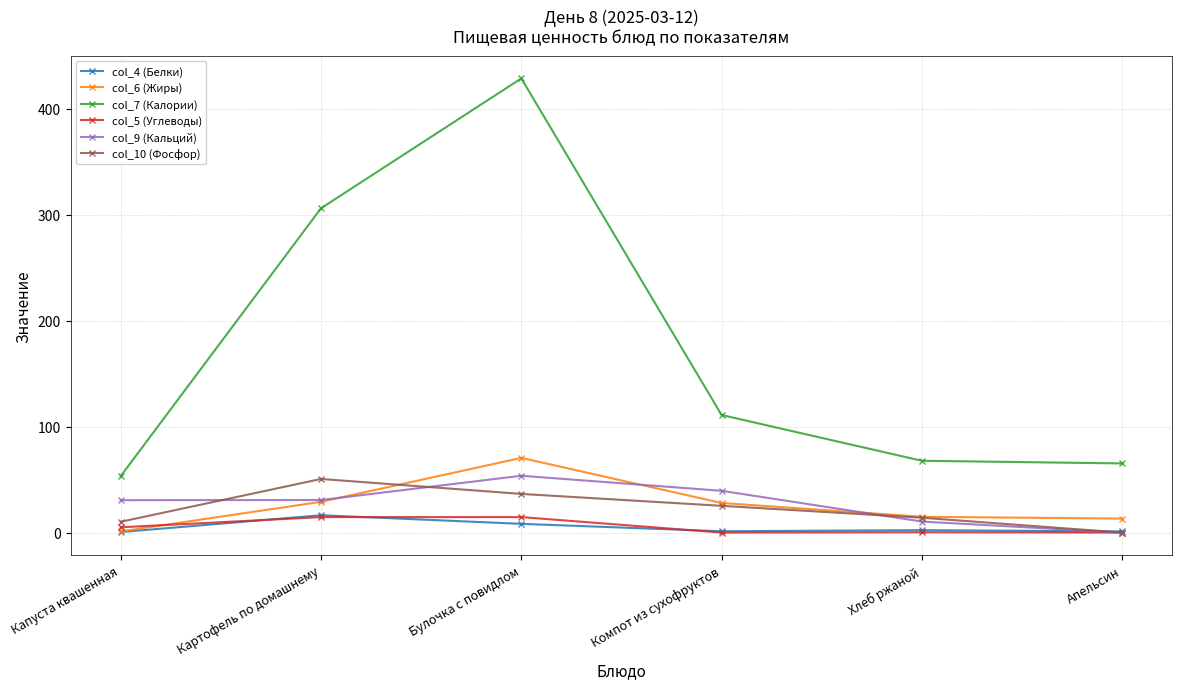

What is the average value of the col_10 (Фосфор) series?

22.8